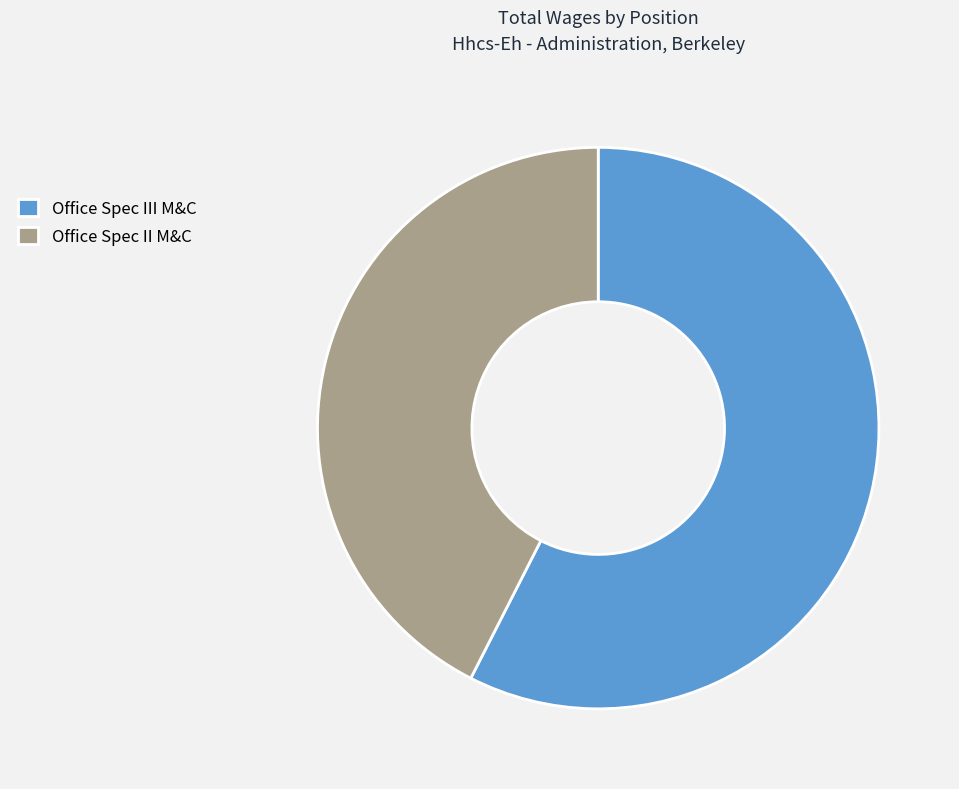

Which slice is the largest?

Office Spec III M&C